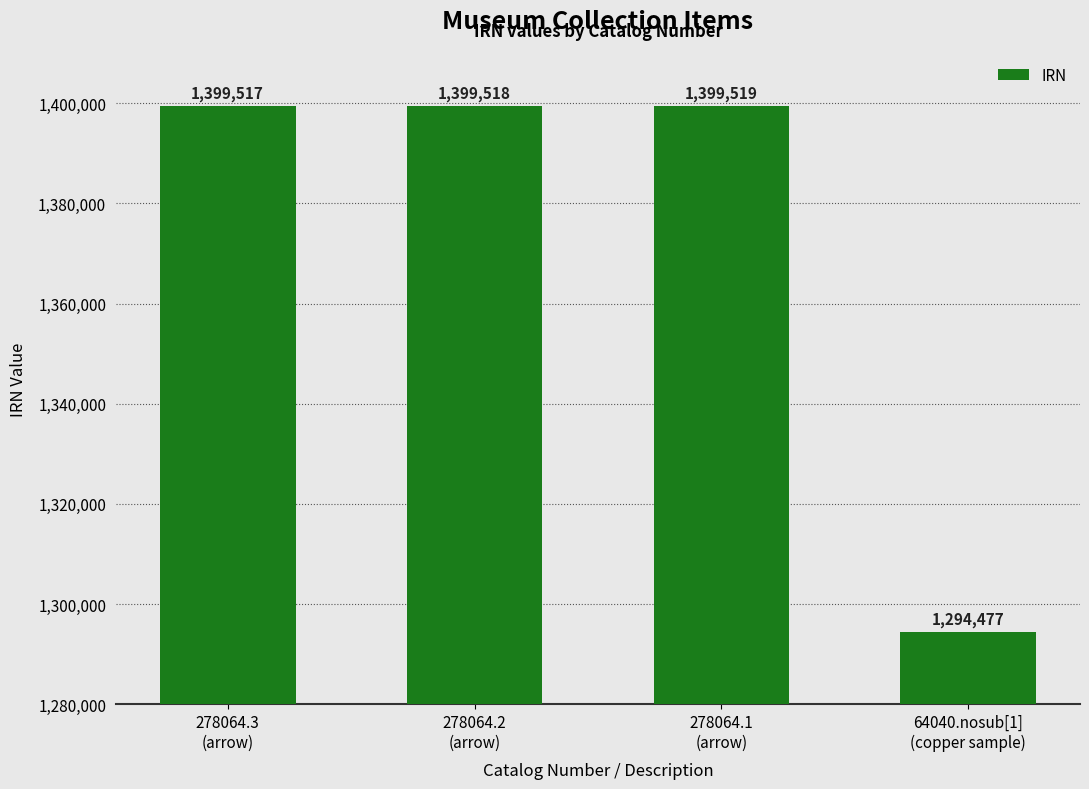

The chart shows a value of 520991 at 278064.3
(arrow). True or false?

False